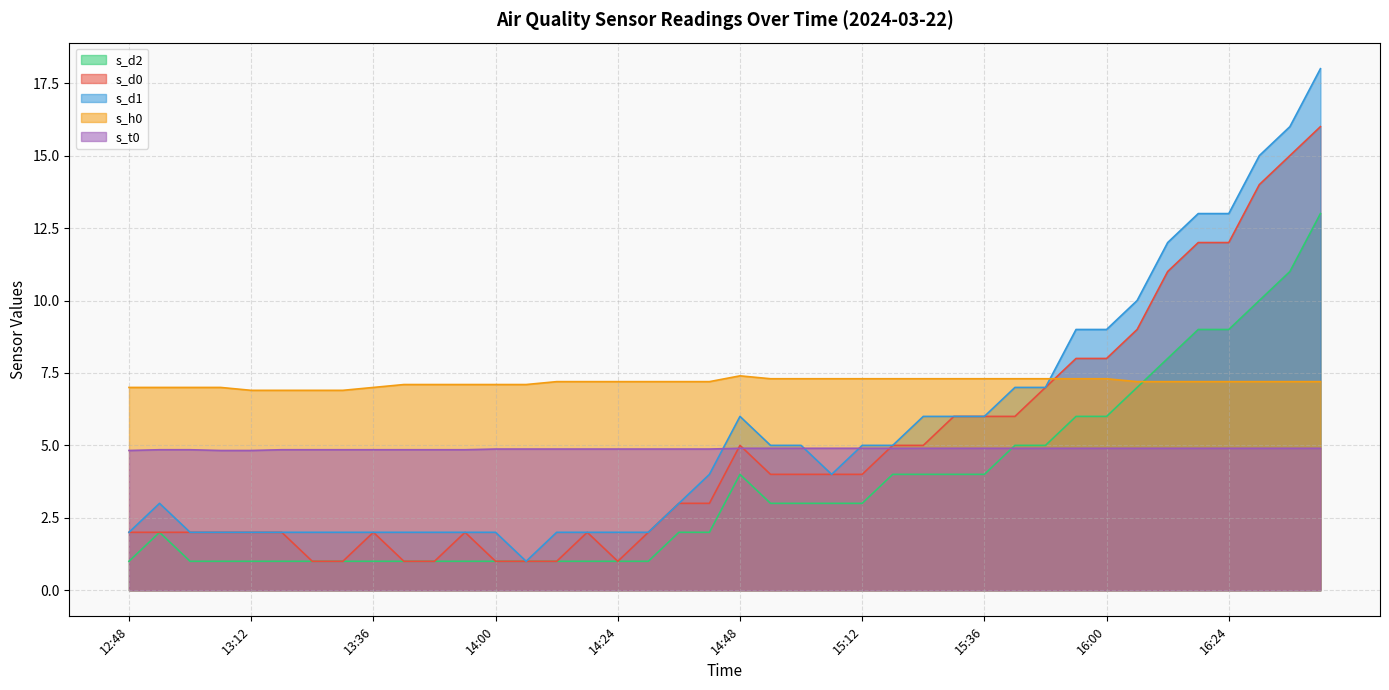

Reading left to right, what are all the values shown in this chart?

s_d0: 2.0	2.0	2.0	2.0	2.0	2.0	1.0	1.0	2.0	1.0	1.0	2.0	1.0	1.0	1.0	2.0	1.0	2.0	3.0	3.0	5.0	4.0	4.0	4.0	4.0	5.0	5.0	6.0	6.0	6.0	7.0	8.0	8.0	9.0	11.0	12.0	12.0	14.0	15.0	16.0
s_d1: 2.0	3.0	2.0	2.0	2.0	2.0	2.0	2.0	2.0	2.0	2.0	2.0	2.0	1.0	2.0	2.0	2.0	2.0	3.0	4.0	6.0	5.0	5.0	4.0	5.0	5.0	6.0	6.0	6.0	7.0	7.0	9.0	9.0	10.0	12.0	13.0	13.0	15.0	16.0	18.0
s_d2: 1.0	2.0	1.0	1.0	1.0	1.0	1.0	1.0	1.0	1.0	1.0	1.0	1.0	1.0	1.0	1.0	1.0	1.0	2.0	2.0	4.0	3.0	3.0	3.0	3.0	4.0	4.0	4.0	4.0	5.0	5.0	6.0	6.0	7.0	8.0	9.0	9.0	10.0	11.0	13.0
s_h0: 7.0	7.0	7.0	7.0	6.9	6.9	6.9	6.9	7.0	7.1	7.1	7.1	7.1	7.1	7.2	7.2	7.2	7.2	7.2	7.2	7.4	7.3	7.3	7.3	7.3	7.3	7.3	7.3	7.3	7.3	7.3	7.3	7.3	7.2	7.2	7.2	7.2	7.2	7.2	7.2
s_t0: 4.8	4.8	4.8	4.8	4.8	4.8	4.8	4.8	4.8	4.8	4.8	4.8	4.9	4.9	4.9	4.9	4.9	4.9	4.9	4.9	4.9	4.9	4.9	4.9	4.9	4.9	4.9	4.9	4.9	4.9	4.9	4.9	4.9	4.9	4.9	4.9	4.9	4.9	4.9	4.9